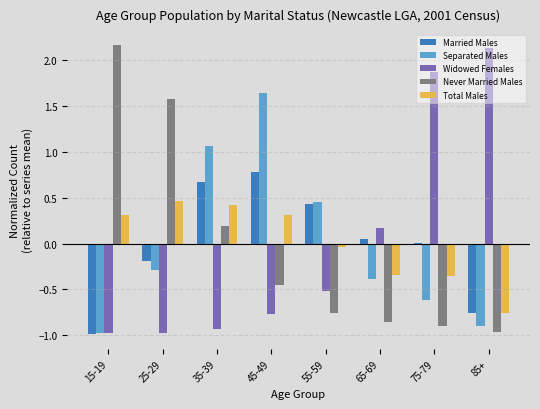

The Married Males series shows 1.2 at 45-49. True or false?

False